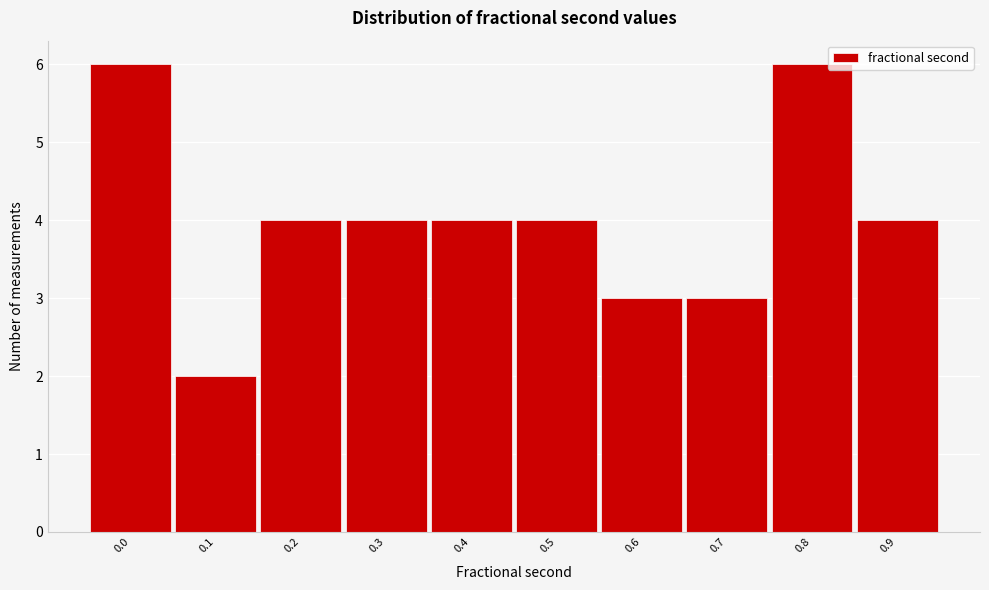

Reading left to right, transcribe all the data shown in this chart.

6	2	4	4	4	4	3	3	6	4